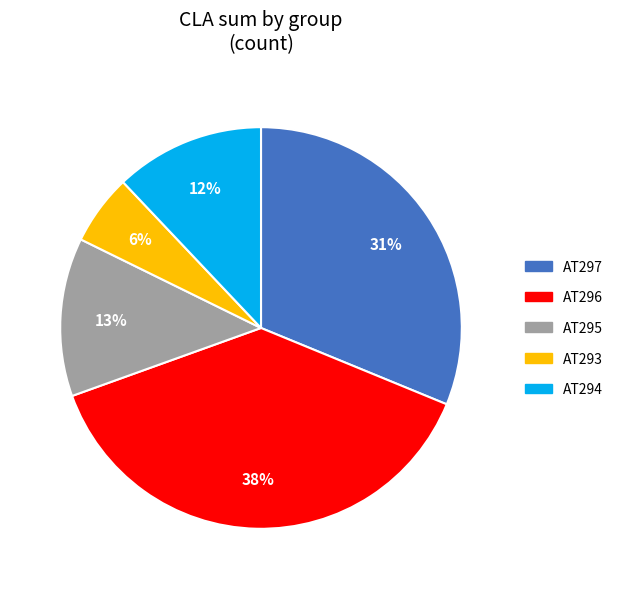

To the nearest percent, what is the average slice percentage?

20%